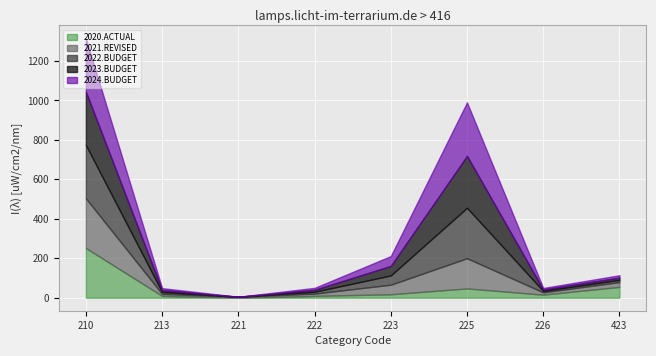

At which category is the sum across all series the highest?

210